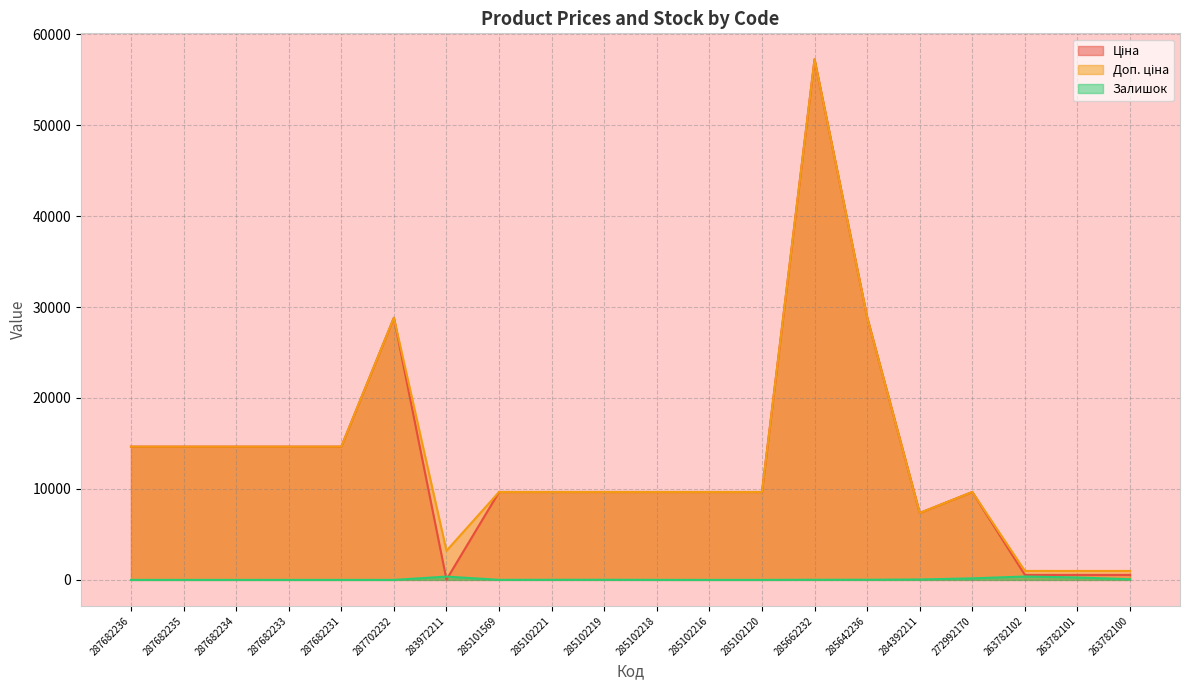

Which series has the widest spread of values?

Ціна